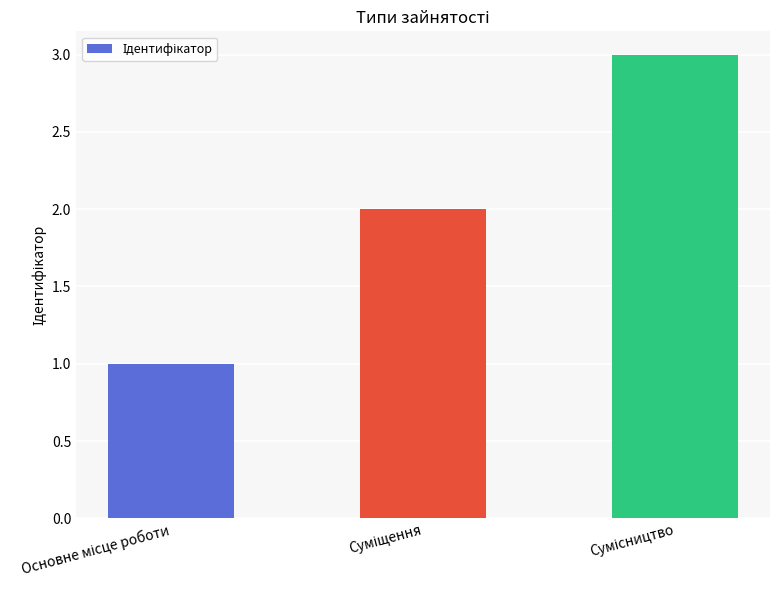

Are the bars grouped side by side (vs. stacked)?

No